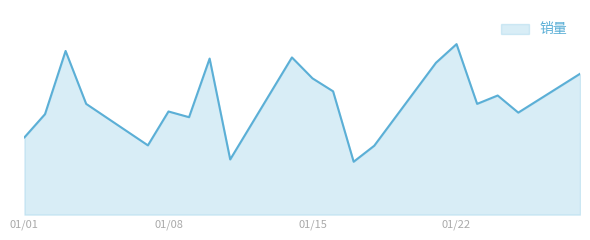

How many points are lower than both their immediate neighbors (excluding endpoints)?

6